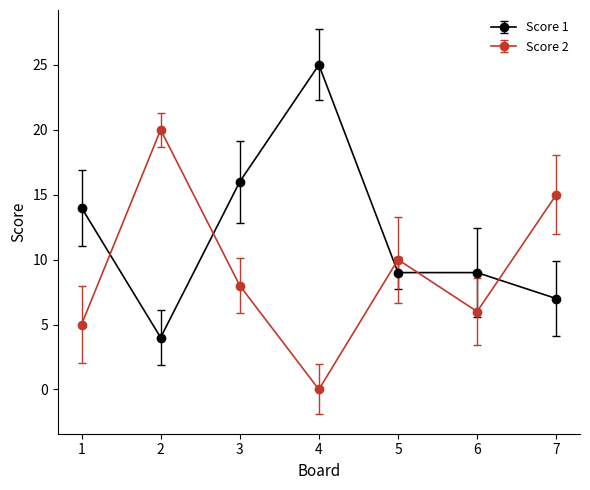

What is the value of the Score 1 point at the 7th from the left?

7